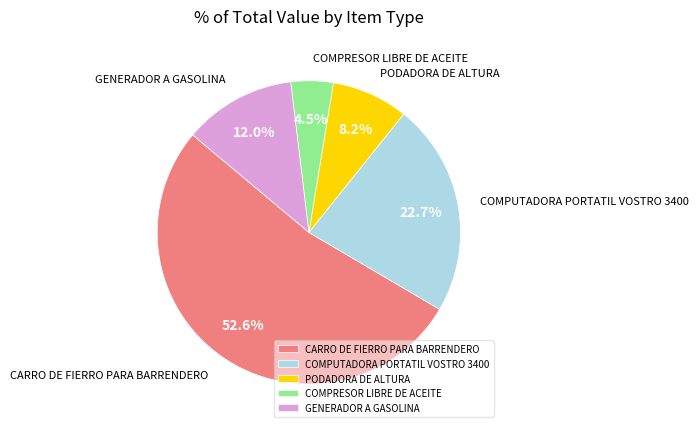

To the nearest percent, what is the difference between the COMPRESOR LIBRE DE ACEITE and CARRO DE FIERRO PARA BARRENDERO slice percentages?

48%